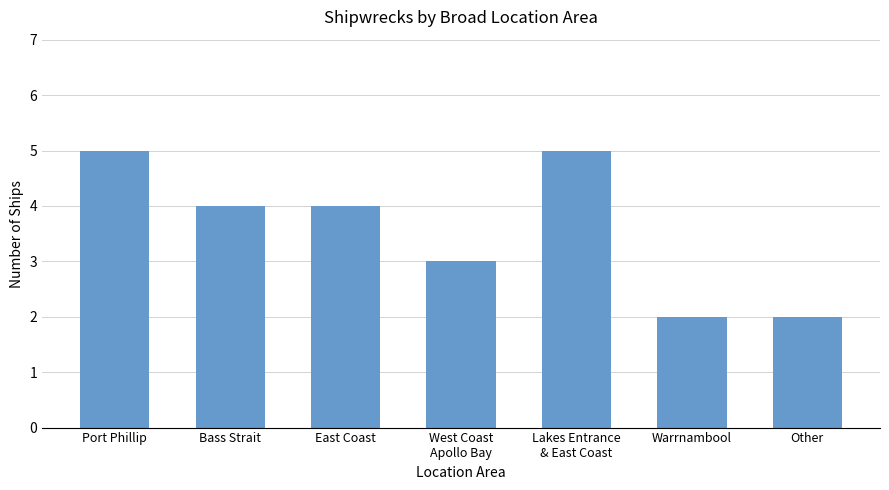

Reading left to right, list all the values displayed in this chart.

Port Phillip=5	Bass Strait=4	East Coast=4	West Coast
Apollo Bay=3	Lakes Entrance
& East Coast=5	Warrnambool=2	Other=2